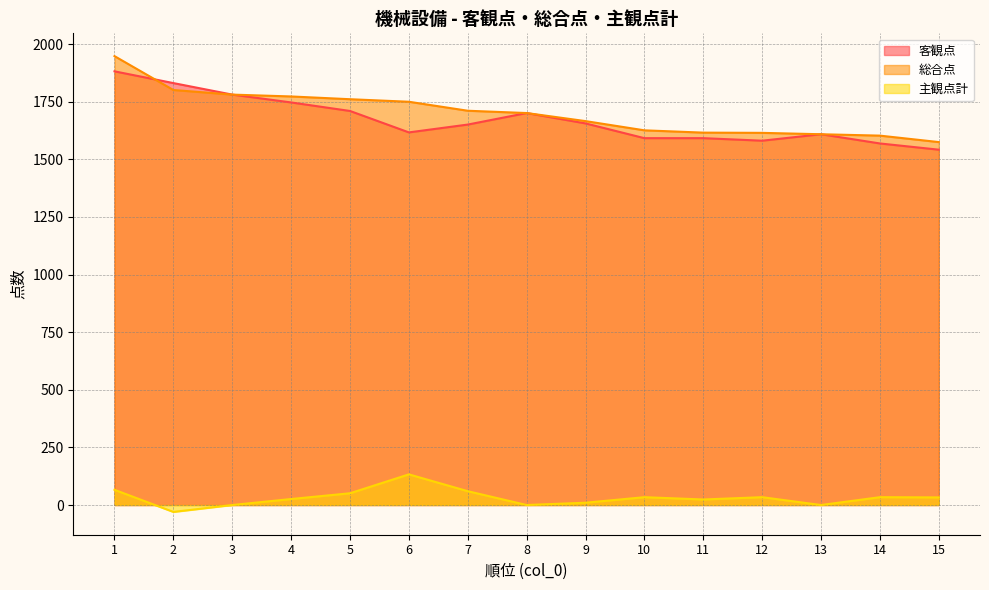

What is the minimum value shown in the chart?

-30